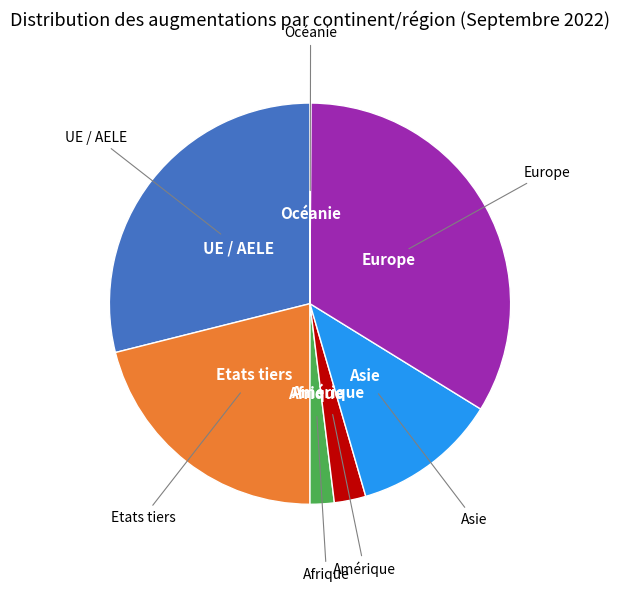

Does any single category account for the majority?

No